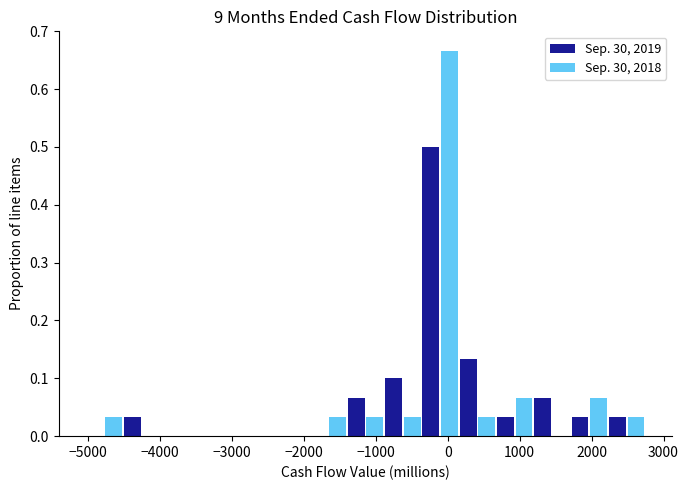

Reading left to right, list every range on the x-axis with the height of the bar of each series over it. Neither the bar edges nor the heights are printed on the chart, so give them approximately, as read against the axes.

-5000 to -4500: Sep. 30, 2019=0	Sep. 30, 2018=0.03
-4500 to -4000: Sep. 30, 2019=0.03	Sep. 30, 2018=0
-4000 to -3500: Sep. 30, 2019=0	Sep. 30, 2018=0
-3500 to -3000: Sep. 30, 2019=0	Sep. 30, 2018=0
-3000 to -2400: Sep. 30, 2019=0	Sep. 30, 2018=0
-2400 to -1900: Sep. 30, 2019=0	Sep. 30, 2018=0
-1900 to -1400: Sep. 30, 2019=0	Sep. 30, 2018=0.03
-1400 to -900: Sep. 30, 2019=0.07	Sep. 30, 2018=0.03
-900 to -400: Sep. 30, 2019=0.10	Sep. 30, 2018=0.03
-400 to 200: Sep. 30, 2019=0.50	Sep. 30, 2018=0.67
200 to 700: Sep. 30, 2019=0.13	Sep. 30, 2018=0.03
700 to 1200: Sep. 30, 2019=0.03	Sep. 30, 2018=0.07
1200 to 1700: Sep. 30, 2019=0.07	Sep. 30, 2018=0
1700 to 2200: Sep. 30, 2019=0.03	Sep. 30, 2018=0.07
2200 to 2700: Sep. 30, 2019=0.03	Sep. 30, 2018=0.03